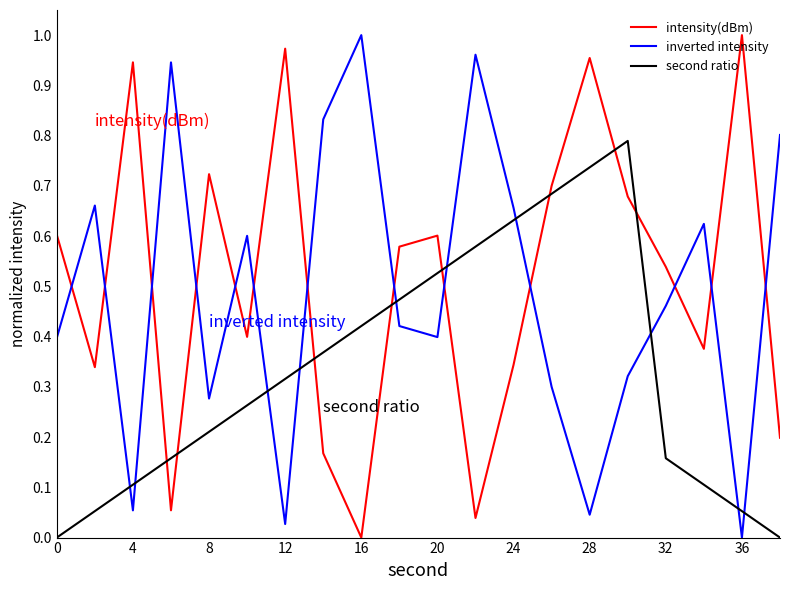

How many times do inverted intensity and second ratio cross each other?

10